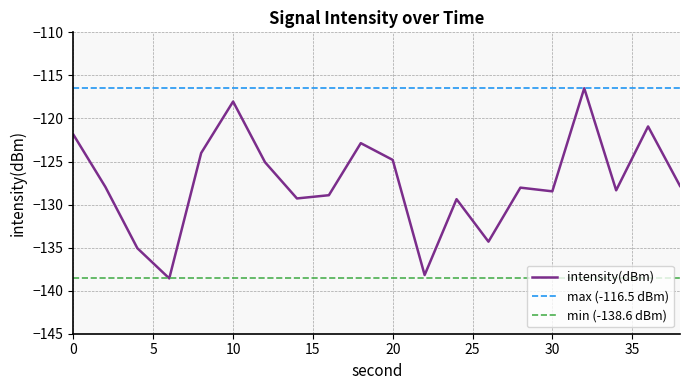

What is the difference between the second highest and minimum values?

20.5